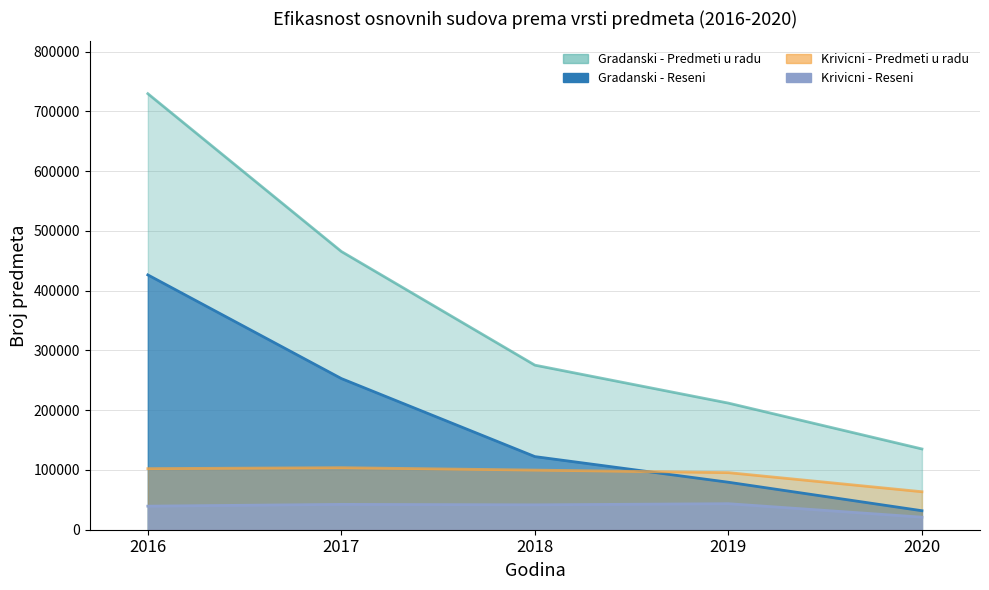

Is it true that Gradanski - Predmeti u radu equals 211866 at 2019?

True